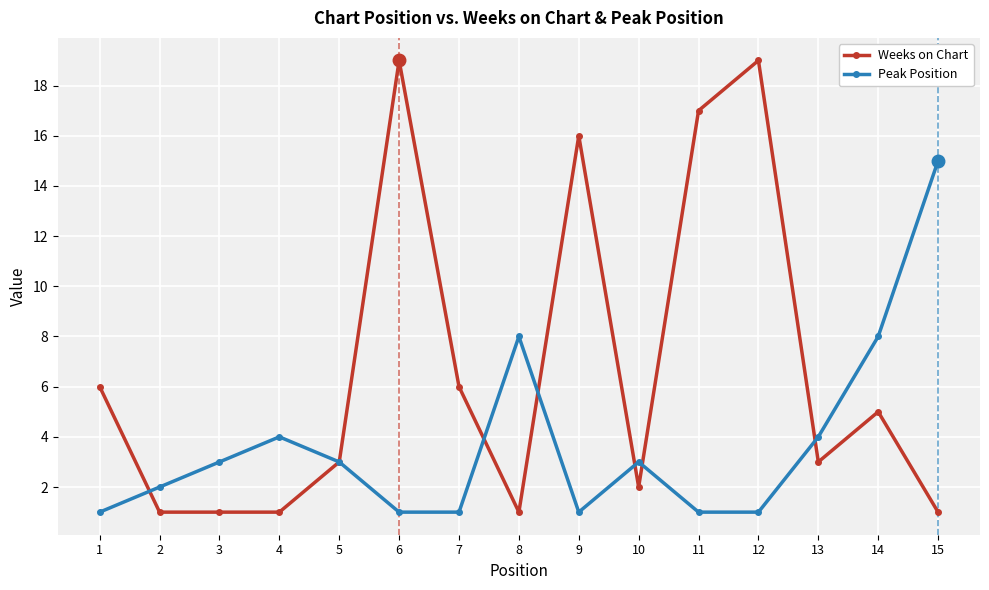

What is the maximum value for Weeks on Chart?

19